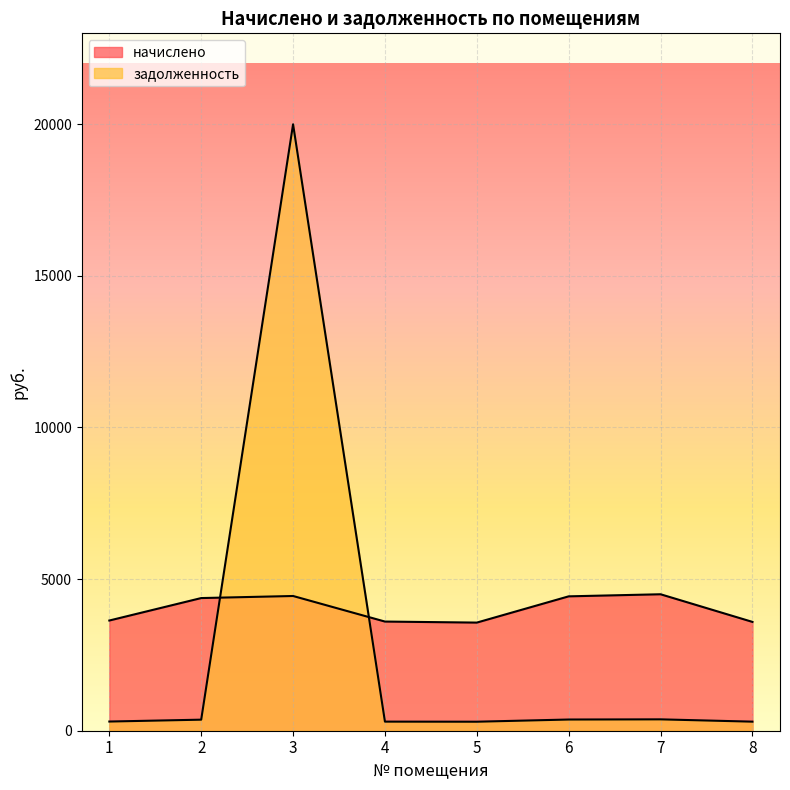

How many interior local valleys does the задолженность series have?

1